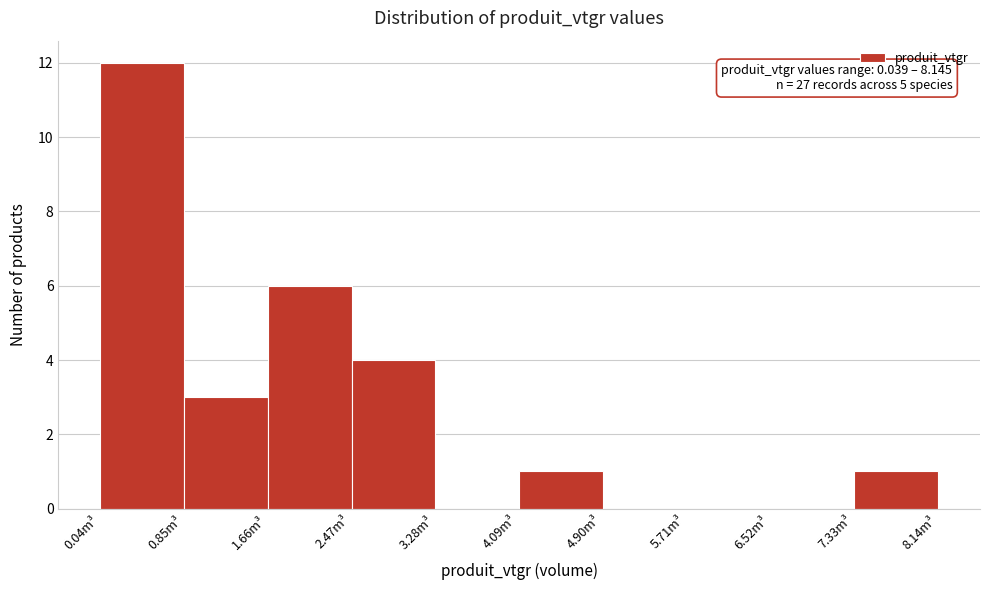

Over which range of the x-axis is the bar tallest?

0.0 to 0.8